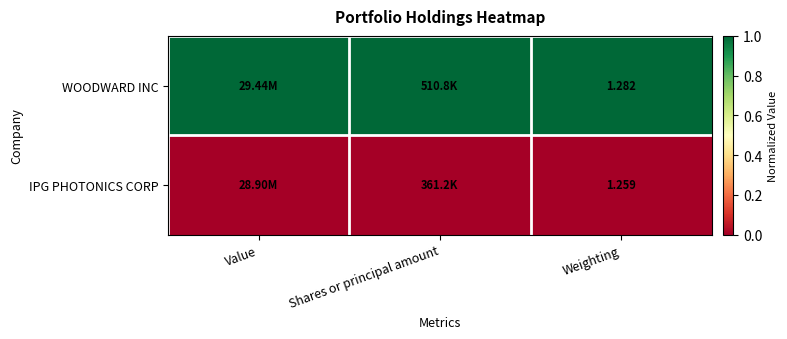

Rank the series at Weighting from lowest to highest value.

IPG PHOTONICS CORP, WOODWARD INC